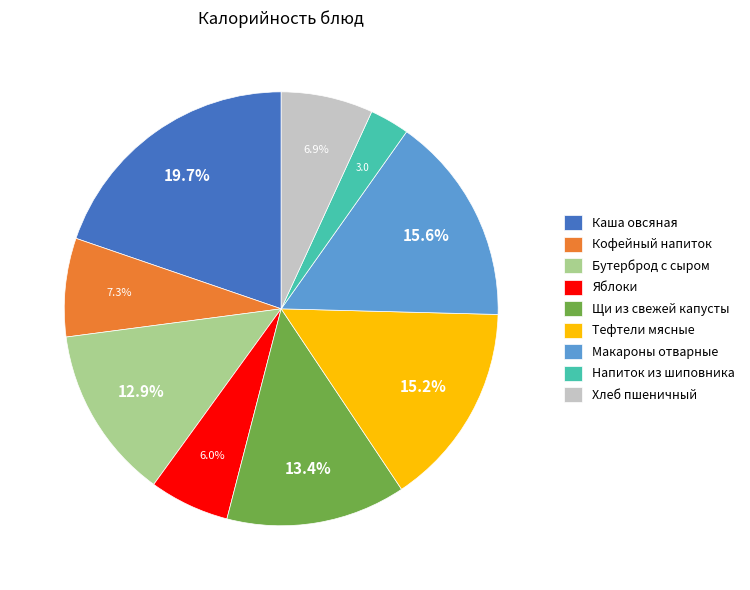

What percentage is the Бутерброд с сыром slice, to the nearest percent?

13%